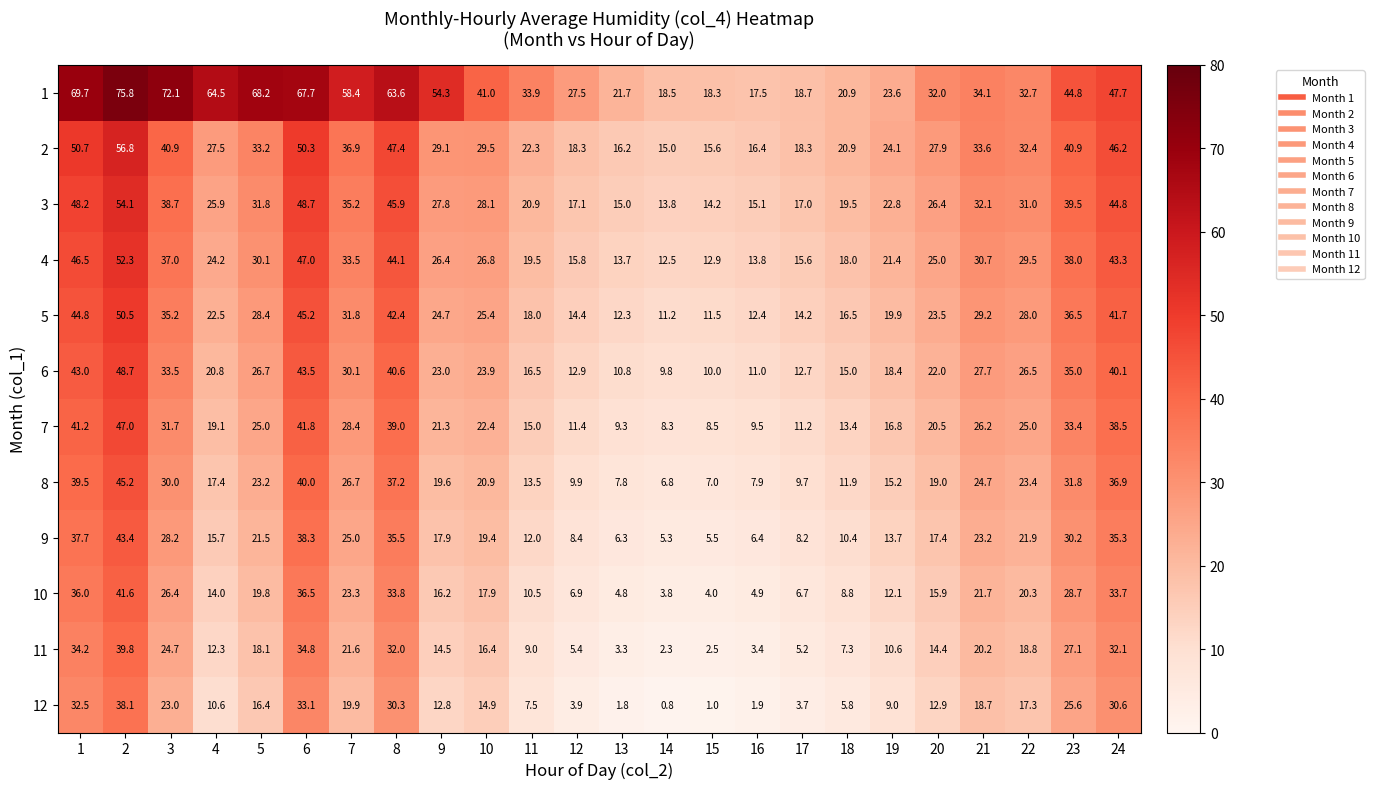

Rank the series at 13 from lowest to highest value.

12, 11, 10, 9, 8, 7, 6, 5, 4, 3, 2, 1